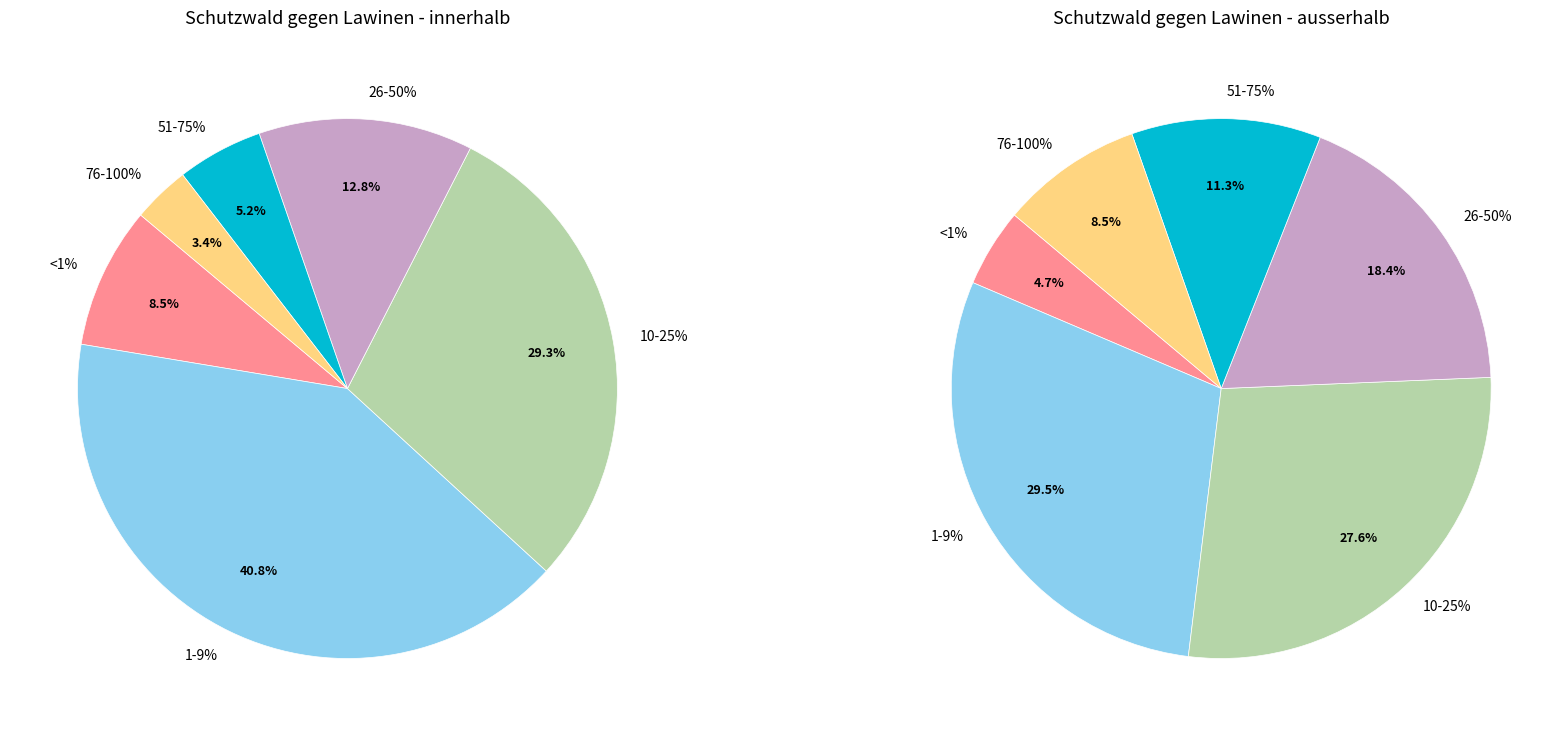

Is it true that <1% is 8% of the pie?

True